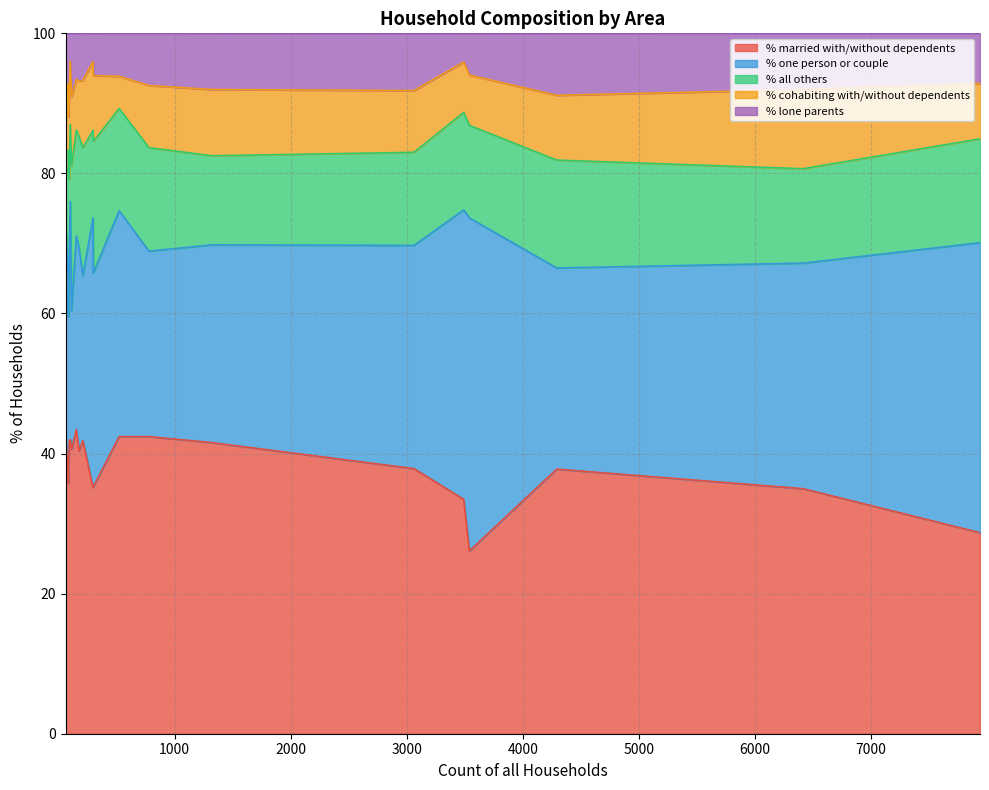

Which has a higher value, Cranborne or Verwood?

Cranborne